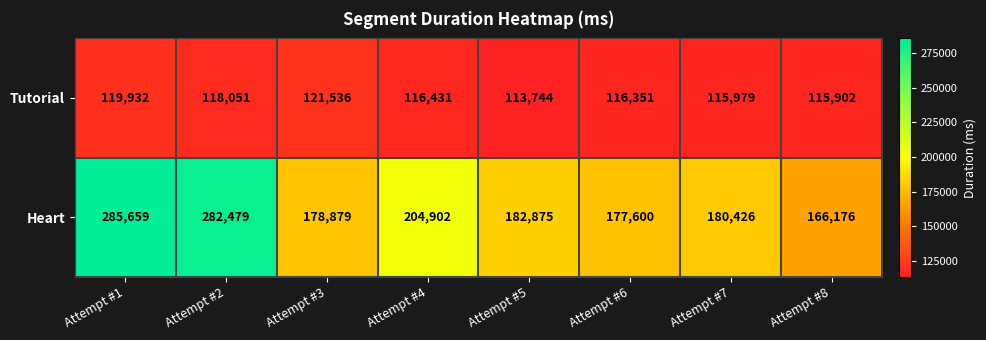

Which series has the largest total across all categories?

Heart